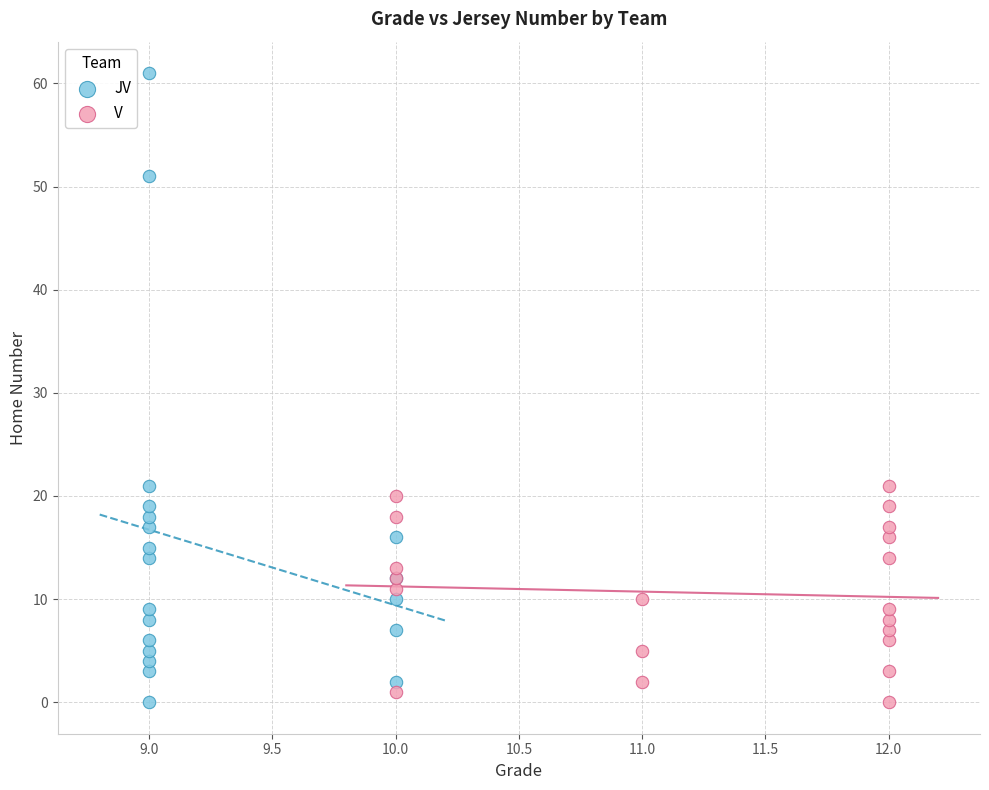

Which series reaches the maximum Y coordinate?

JV